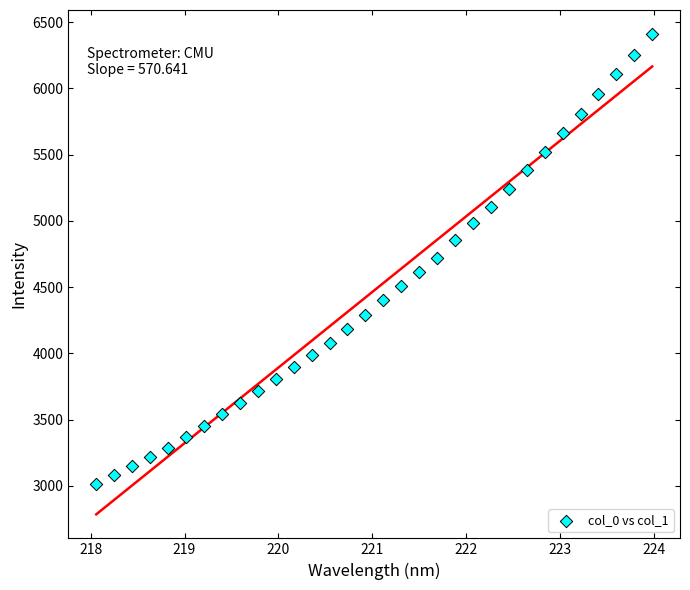

What is the range of Y values (max minus min)?

3391.4